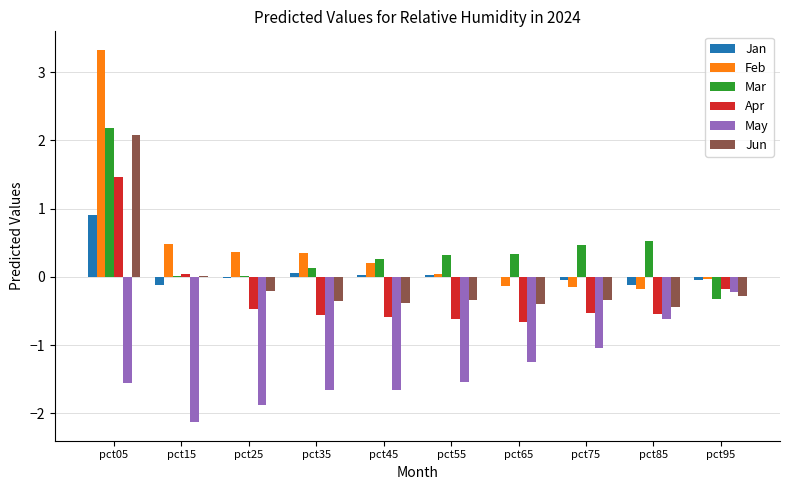

At which category is the sum across all series the highest?

pct05